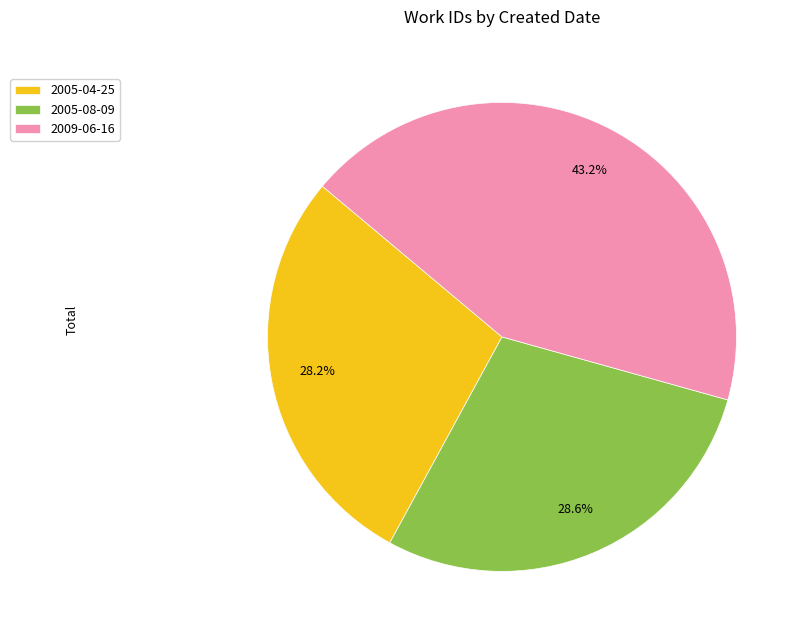

To the nearest percent, what is the difference between the largest and smallest slice percentages?

15%